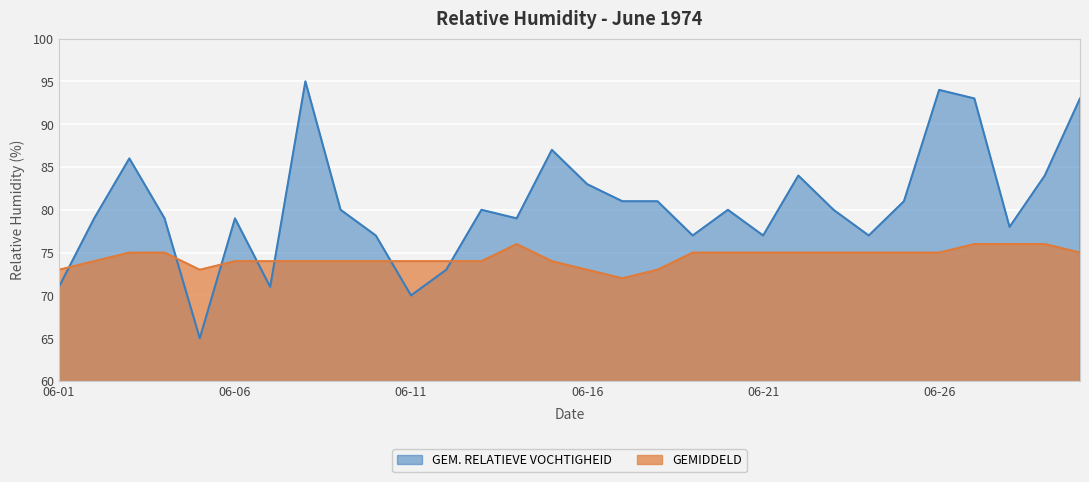

The GEMIDDELD series shows 74 at 1974-06-15. True or false?

True